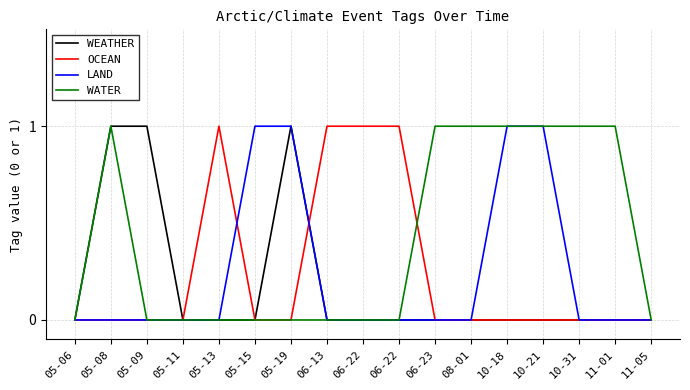

Which has a higher value, 05-08 or 05-06?

05-08